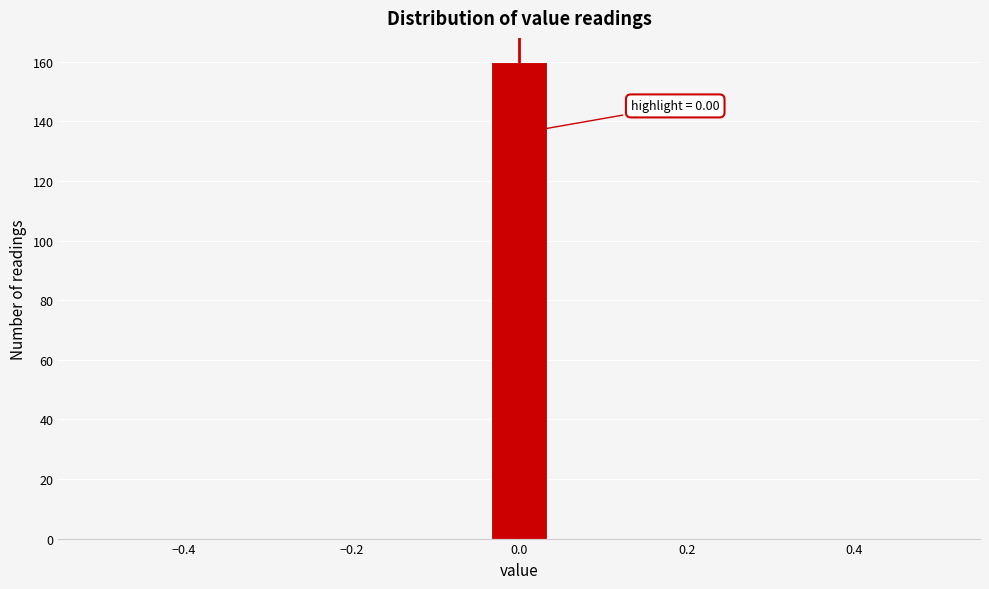

Read against the x-axis, roughly where is the centre of the tallest bar?

0.00